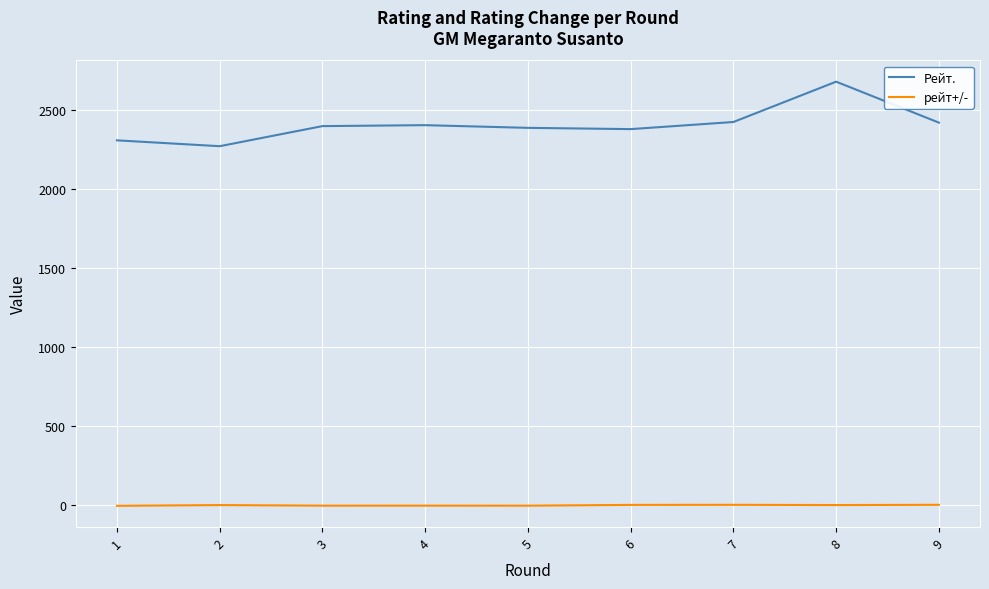

Rank the series by their average value, from highest to lowest.

Рейт., рейт+/-